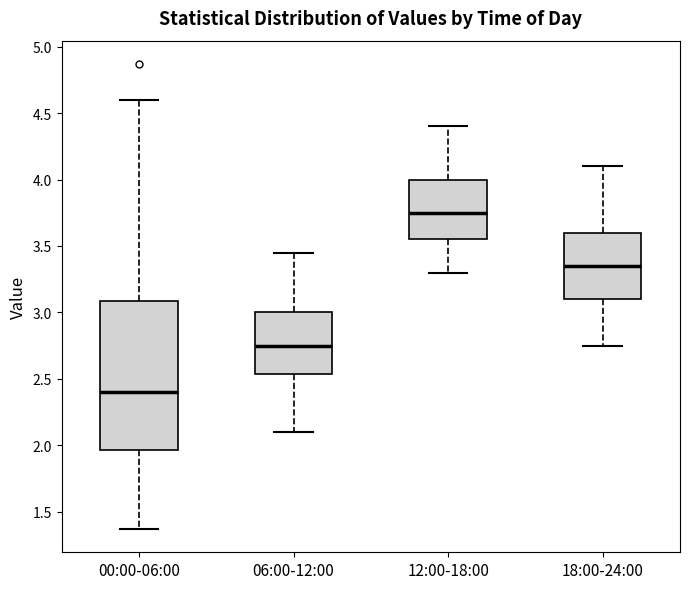

Where is the lower edge of the box for 12:00-18:00 on the y-axis? The values are not printed on the chart, so give them approximately, as read against the axis.

3.55